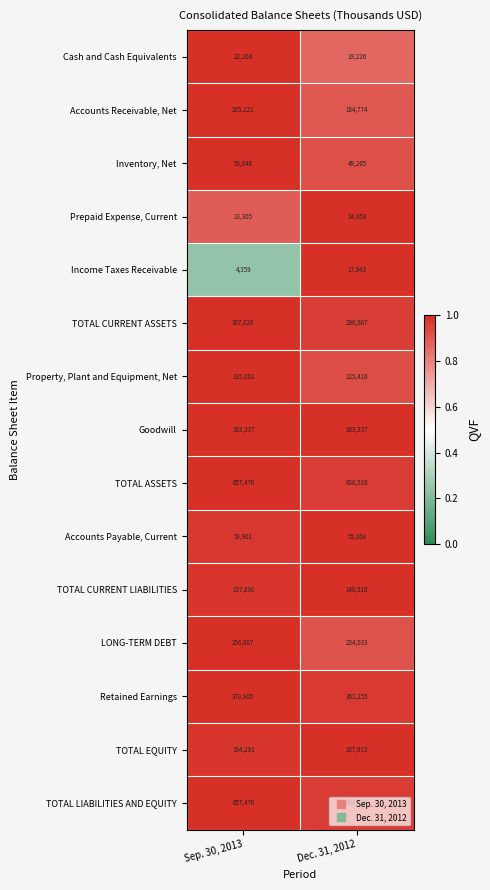

Read the TOTAL EQUITY value at Sep. 30, 2013, to the nearest 10.

184290